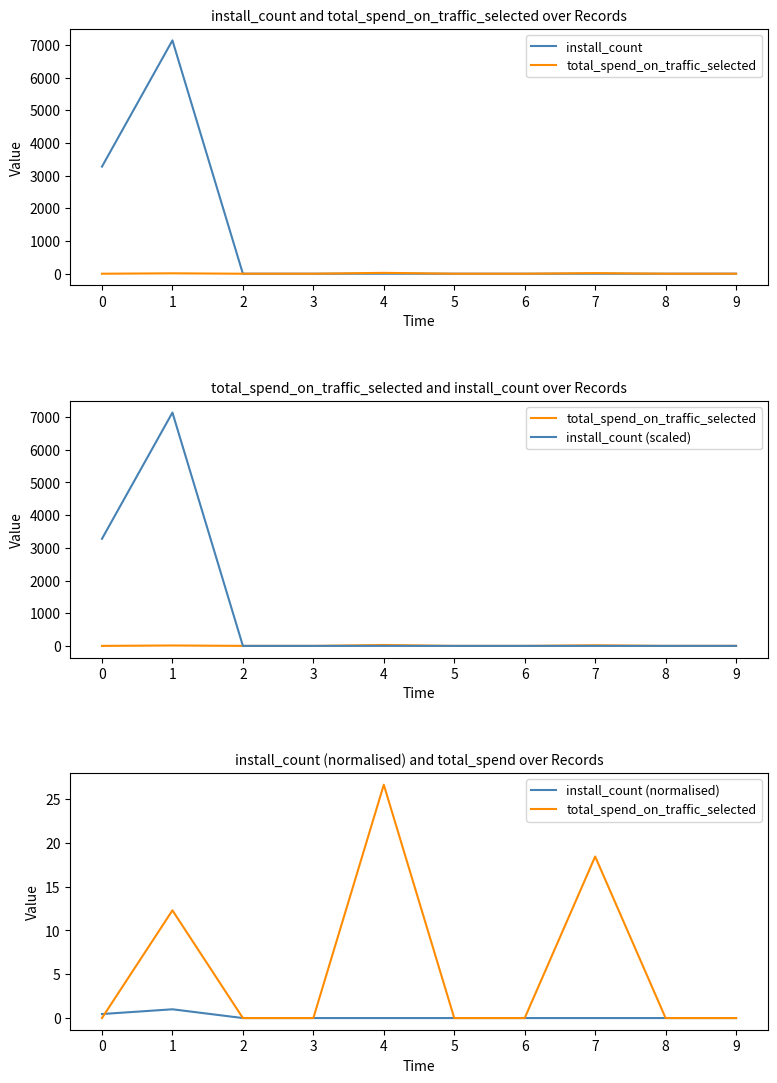

Which label corresponds to the largest value in the chart?

1